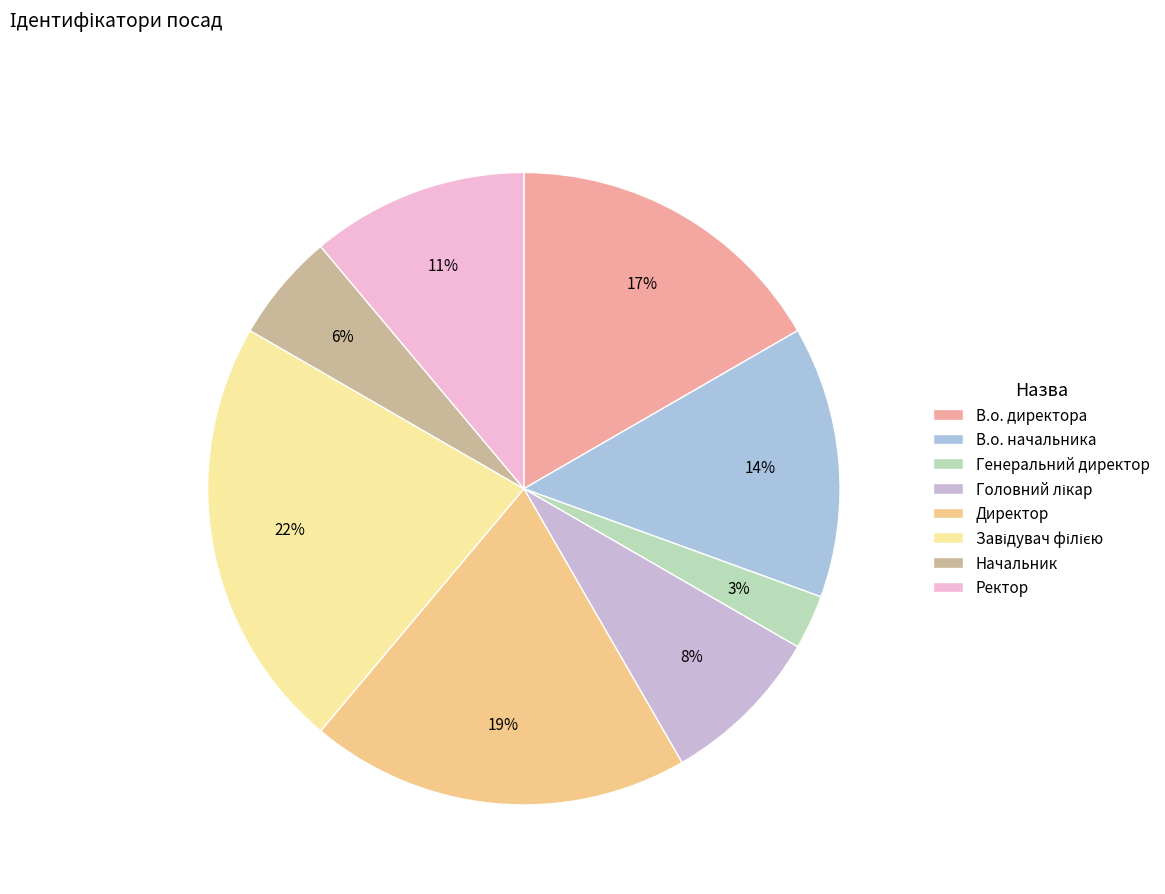

What percentage is the Генеральний директор slice, to the nearest percent?

3%